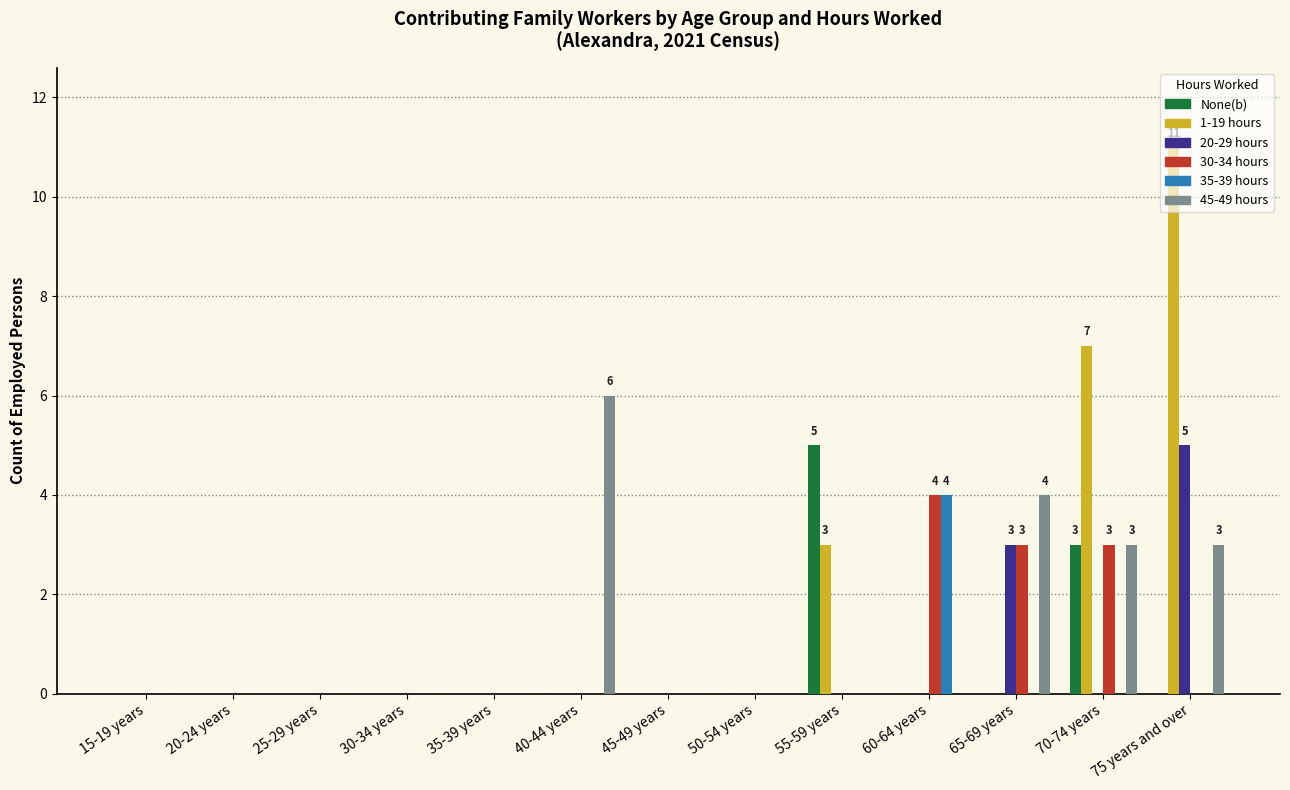

Are the bars grouped side by side (vs. stacked)?

Yes